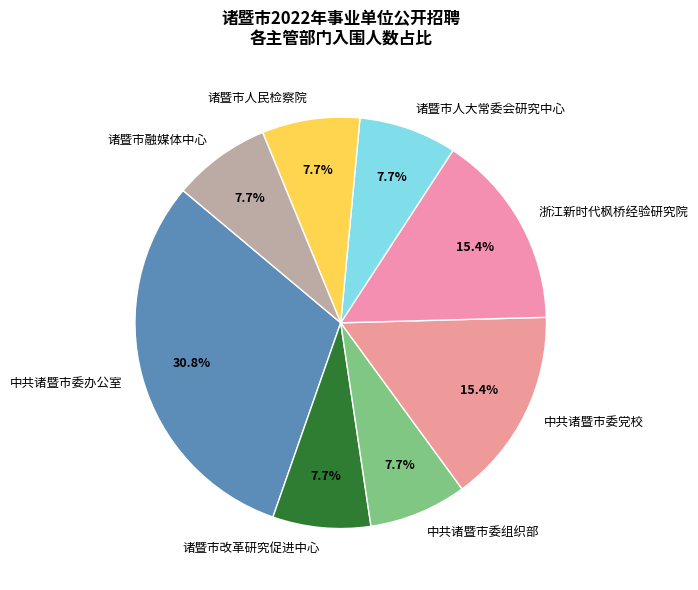

To the nearest percent, what is the average slice percentage?

12%